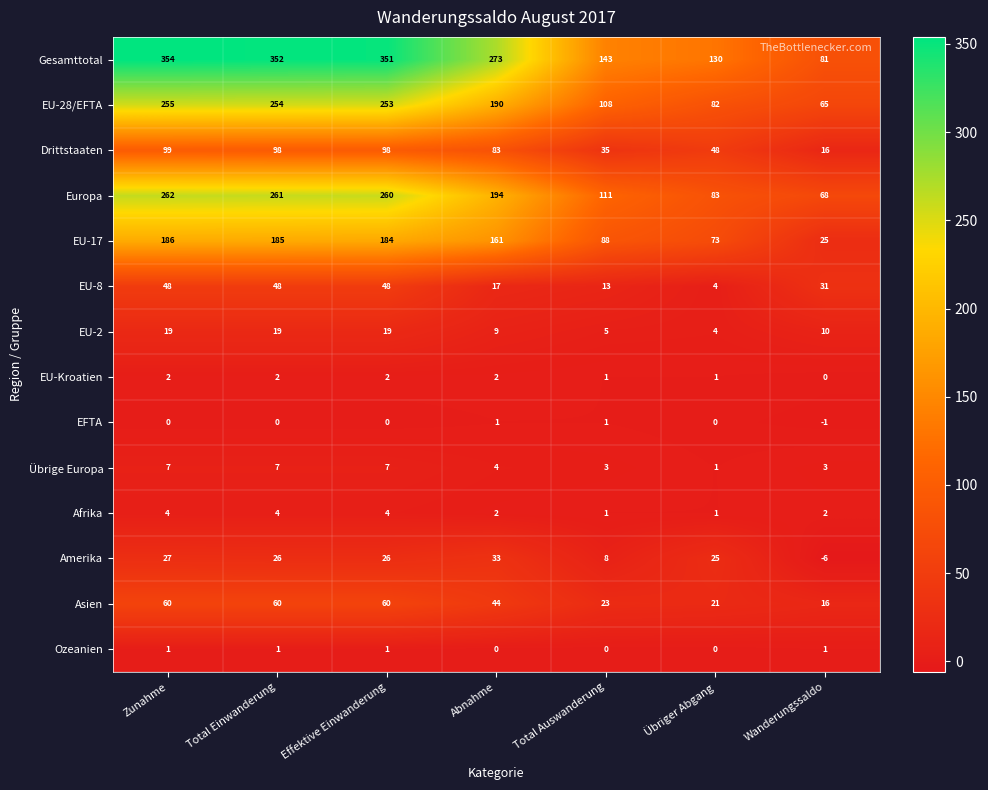

What is the minimum value shown in the chart?

-6